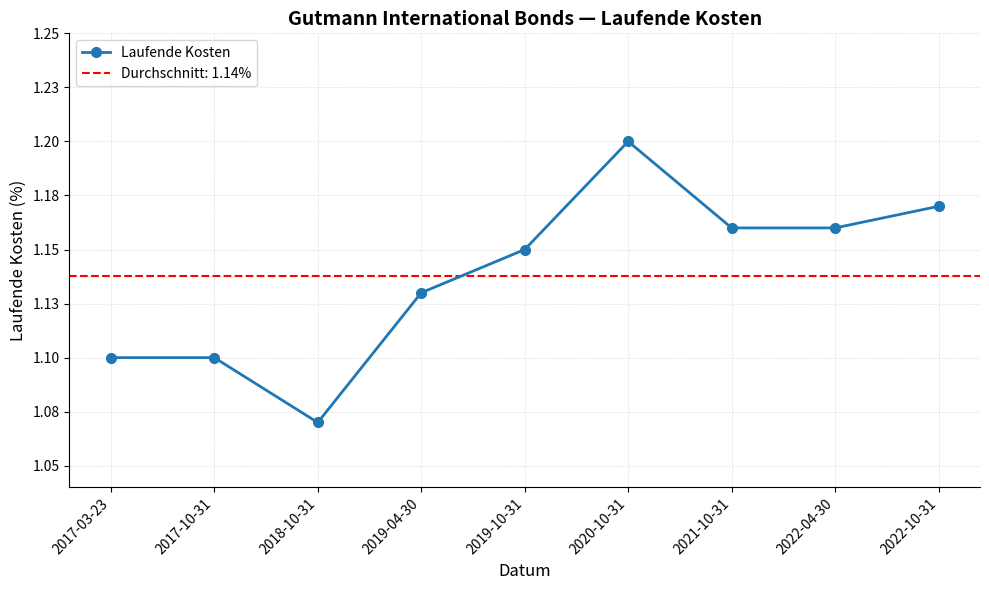

Between 2020-10-31 and 2017-10-31, which is larger?

2020-10-31